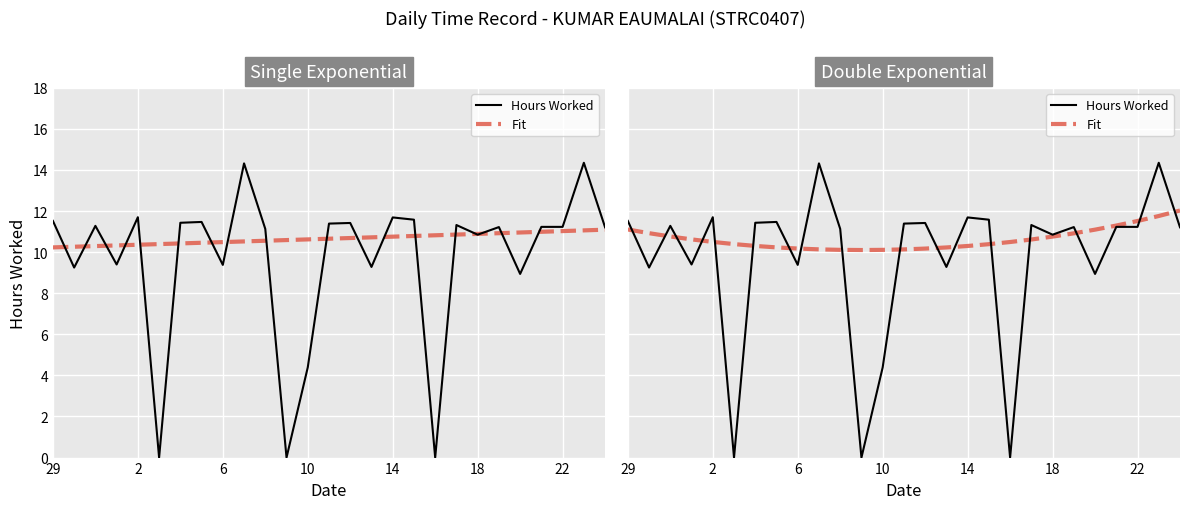

Which series has the largest total across all categories?

Fit